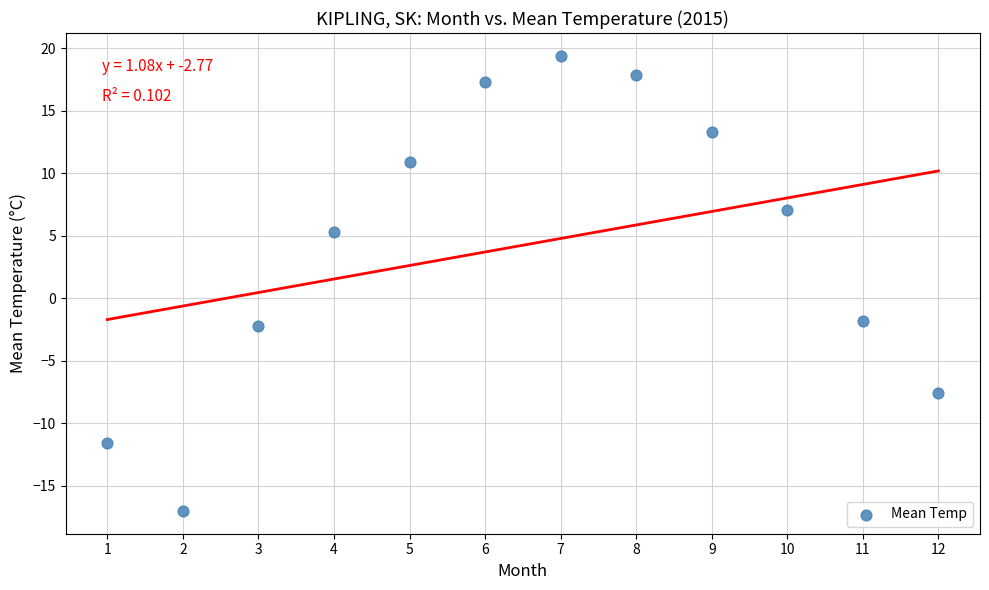

What is the range of X values (max minus min)?

11.0